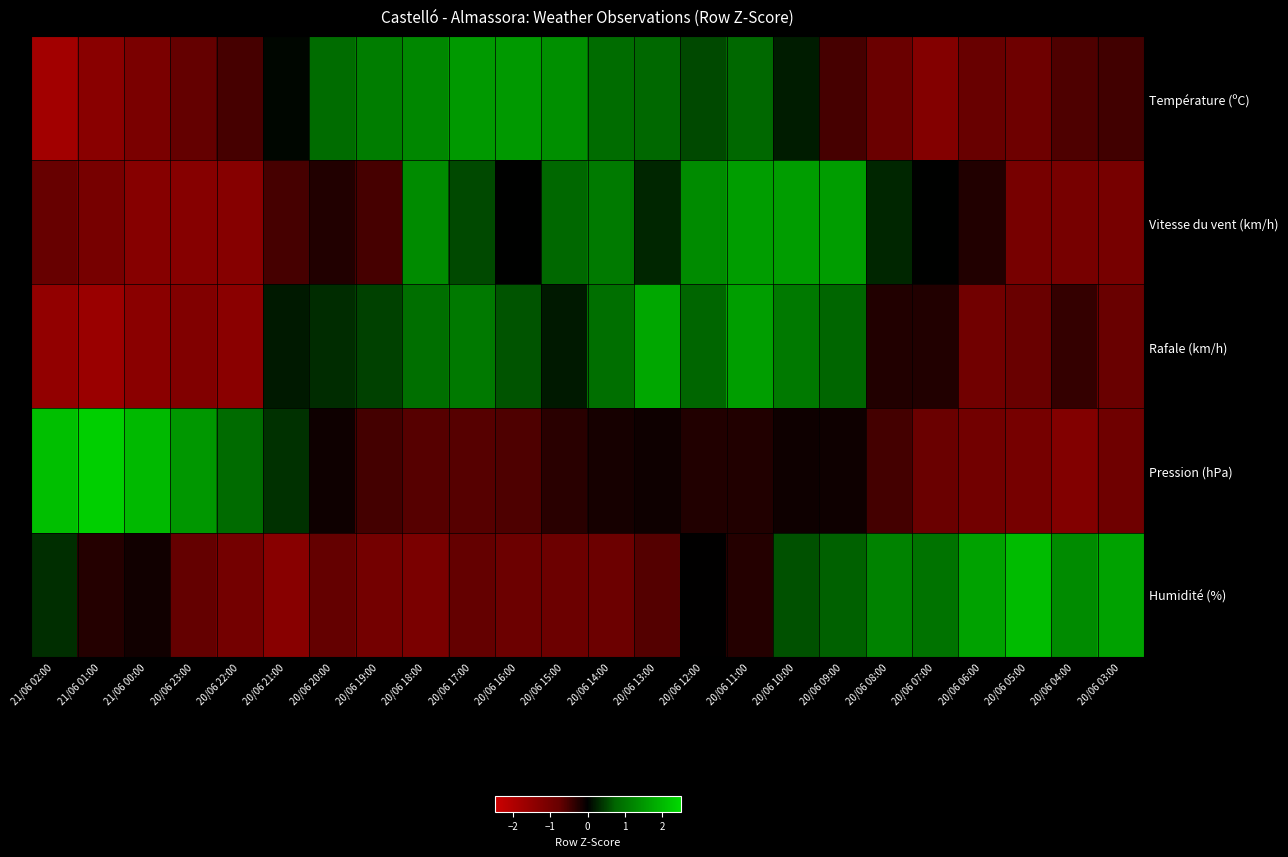

What is the smallest value displayed?

-1.8